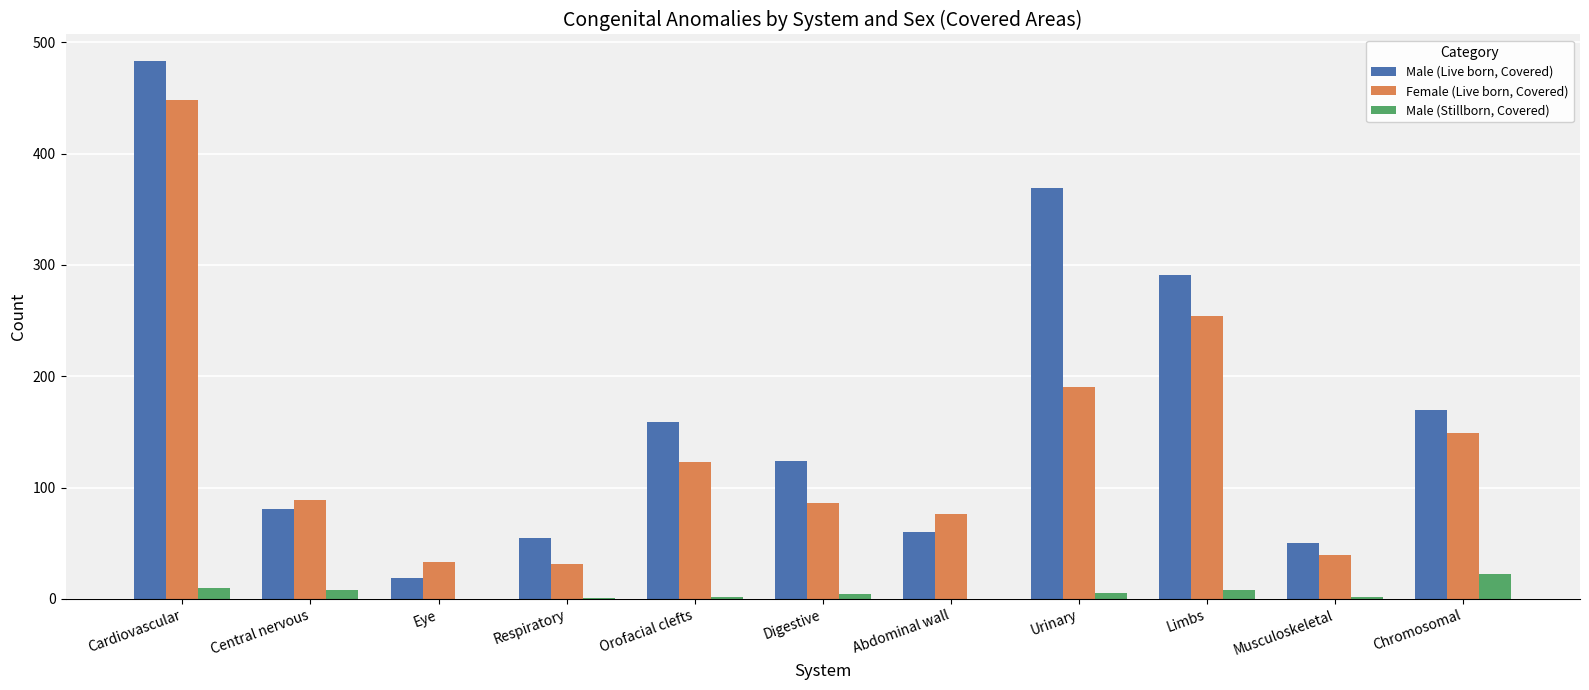

At which category is the sum across all series the highest?

Cardiovascular